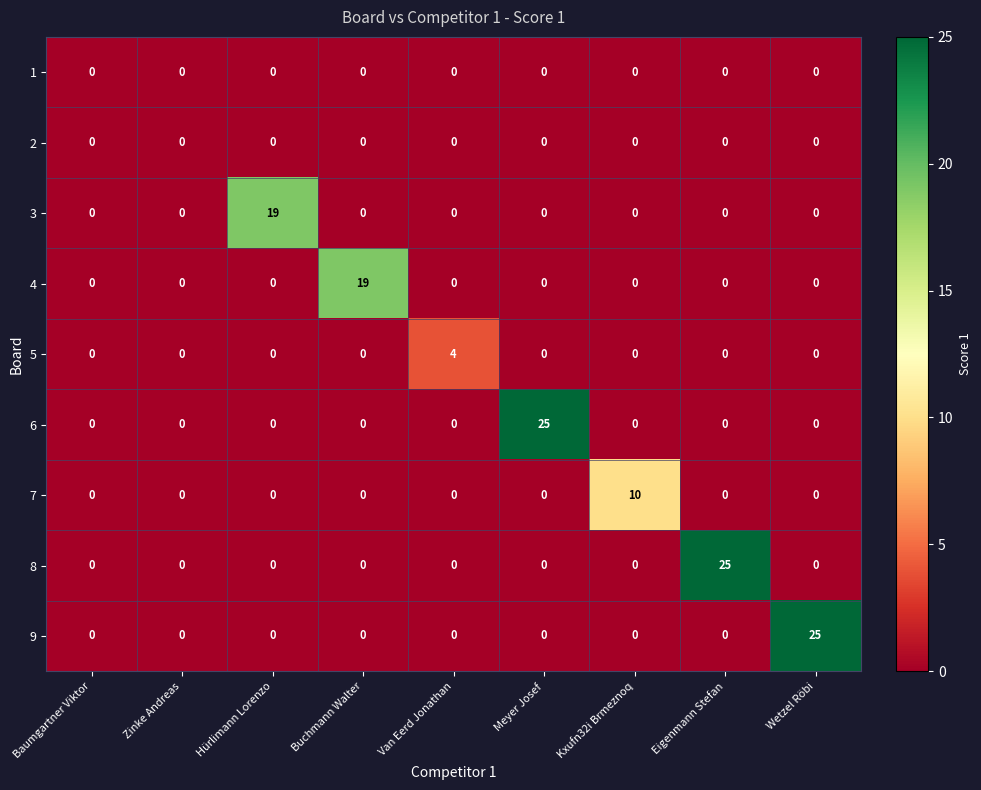

What is the total value across all series at Buchmann Walter?

19